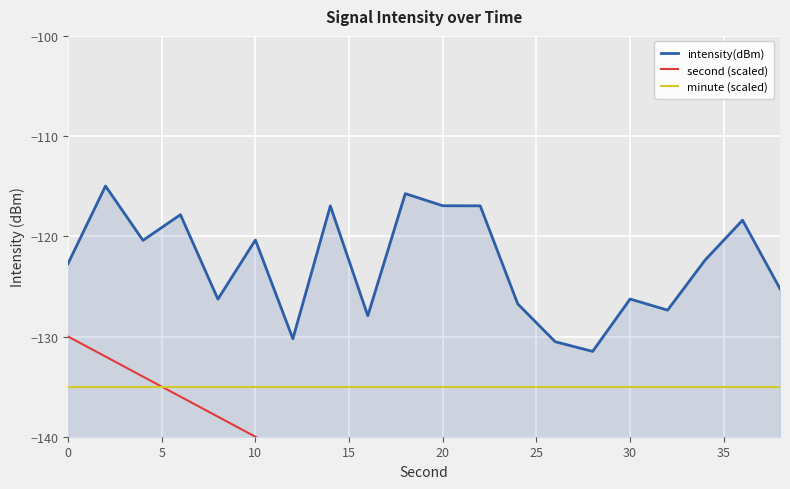

What is the sum of all second (scaled) values?

-2980.0